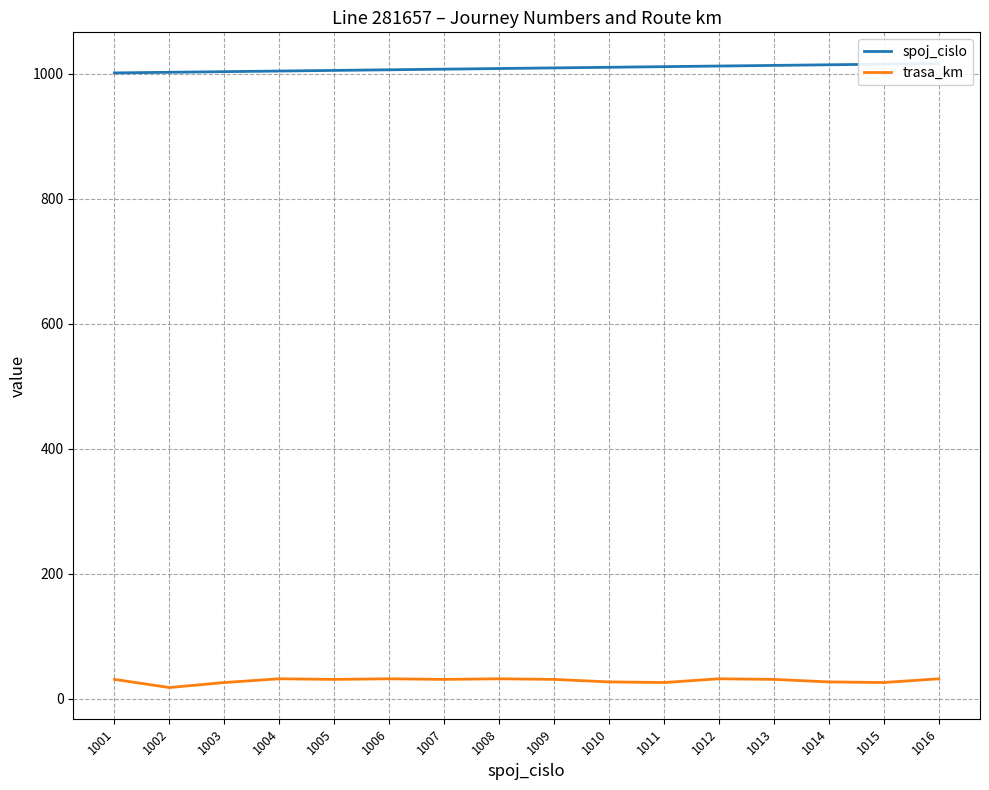

At how many categories does at least one series exceed 825?

16